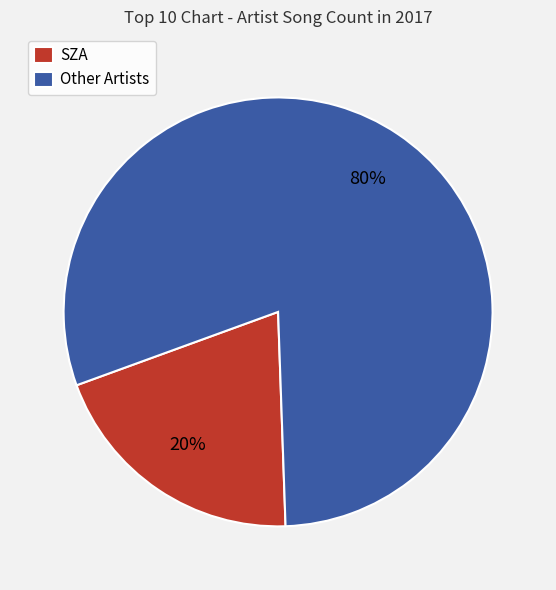

Rank the categories by value from highest to lowest.

Other Artists, SZA